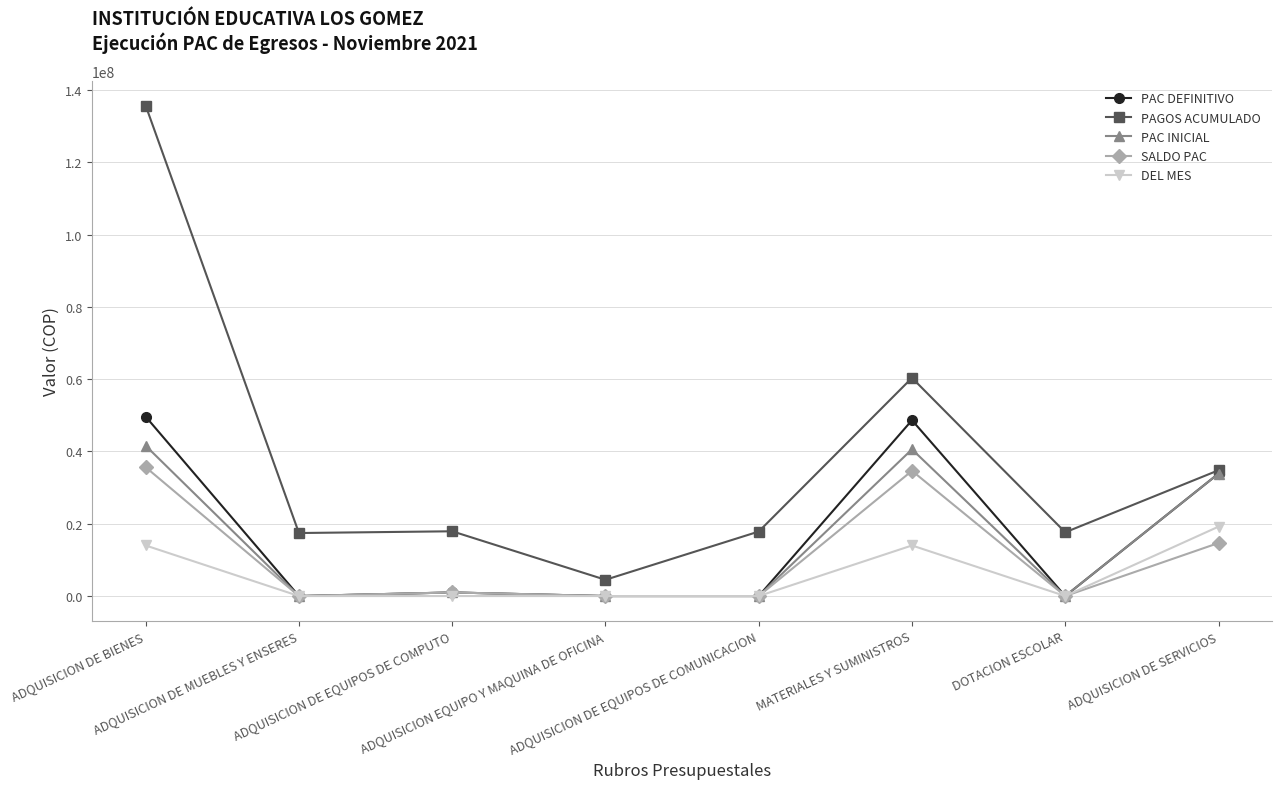

At which category is the sum across all series the highest?

ADQUISICION DE BIENES